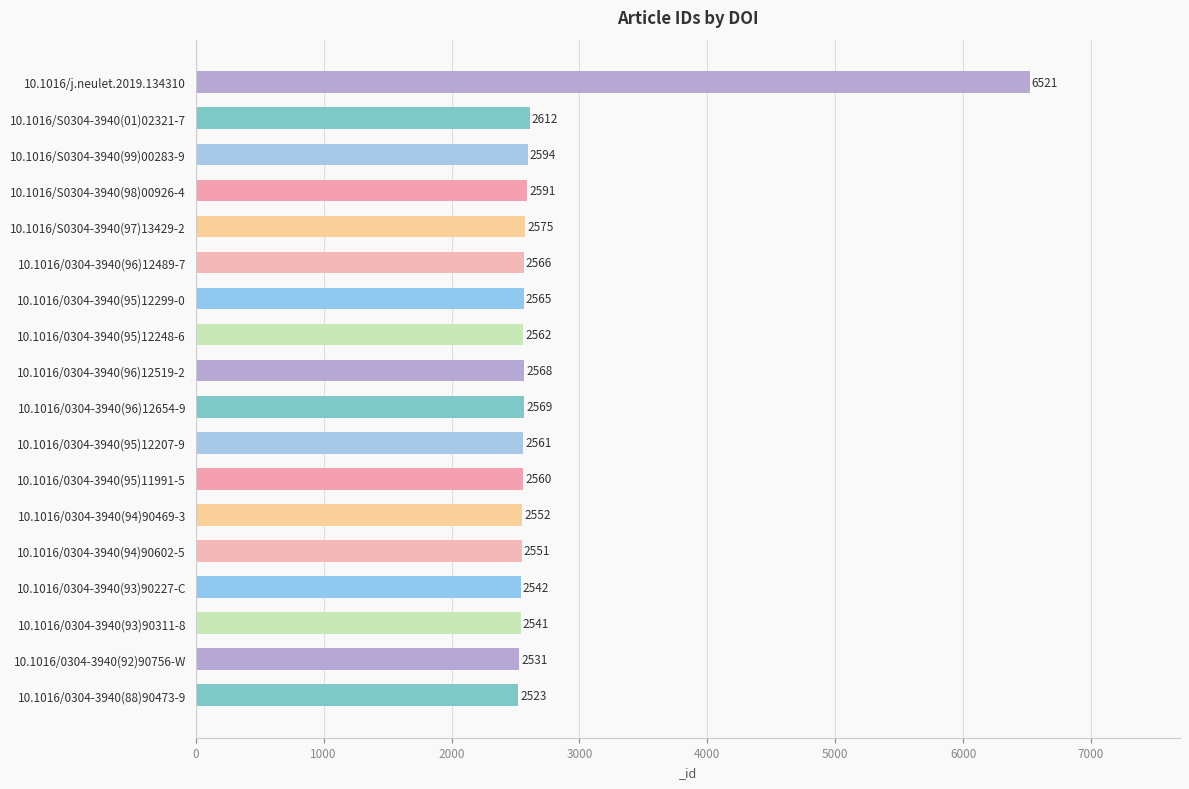

The chart shows a value of 4433 at 10.1016/0304-3940(93)90311-8. True or false?

False